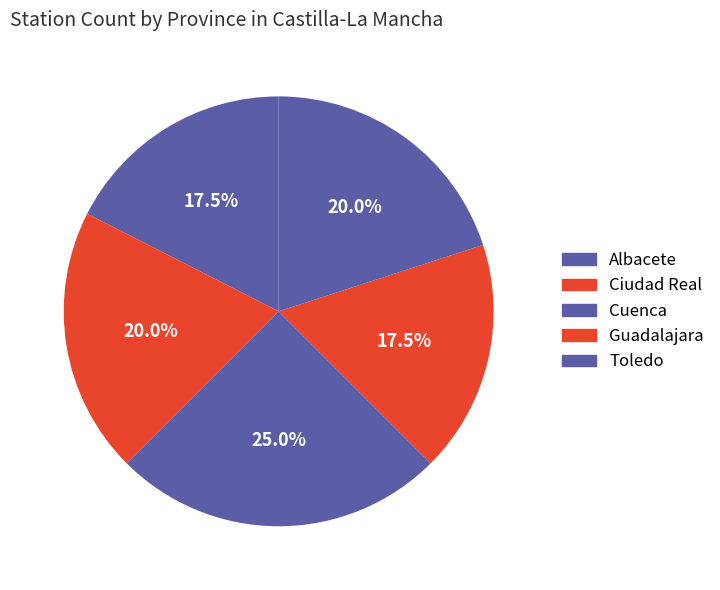

Count the number of slices in the pie.

5